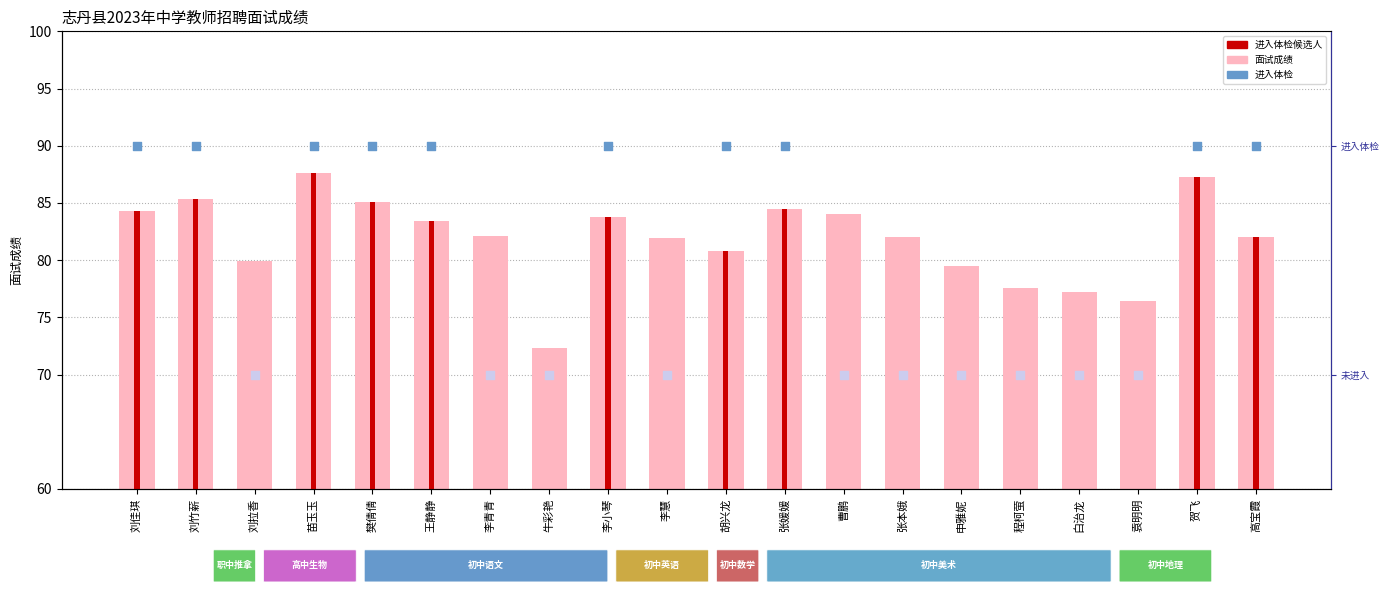

Between 刘竹薪 and 程柯萤, which is larger?

刘竹薪